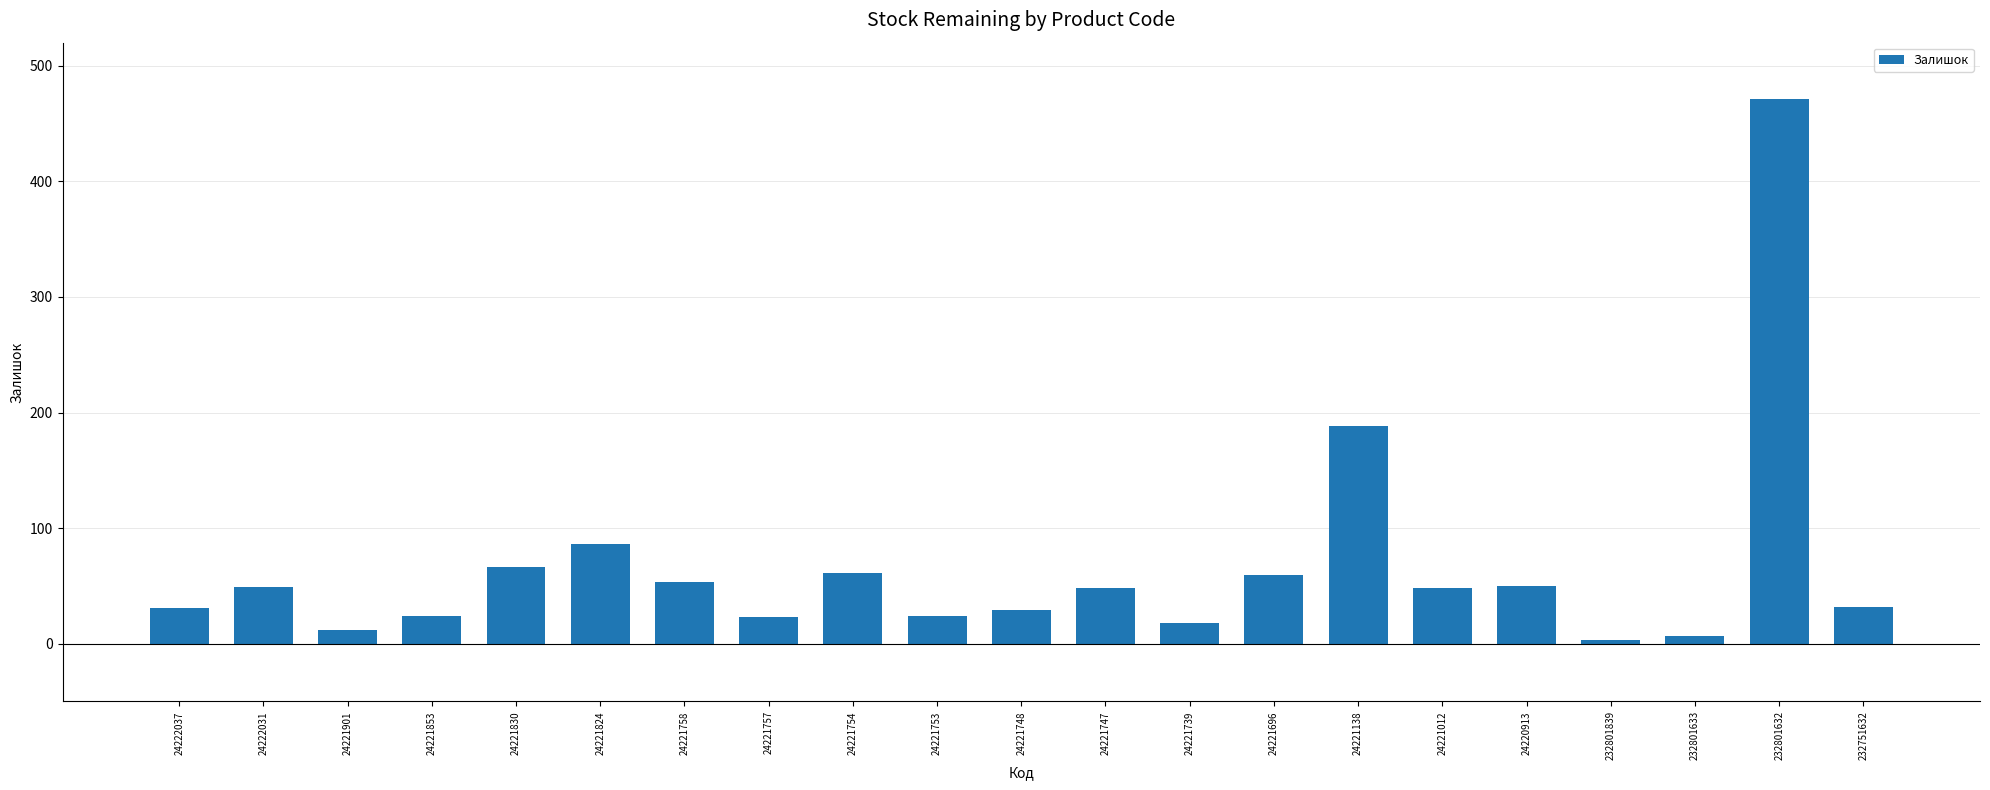

Which label corresponds to the largest value in the chart?

232801632